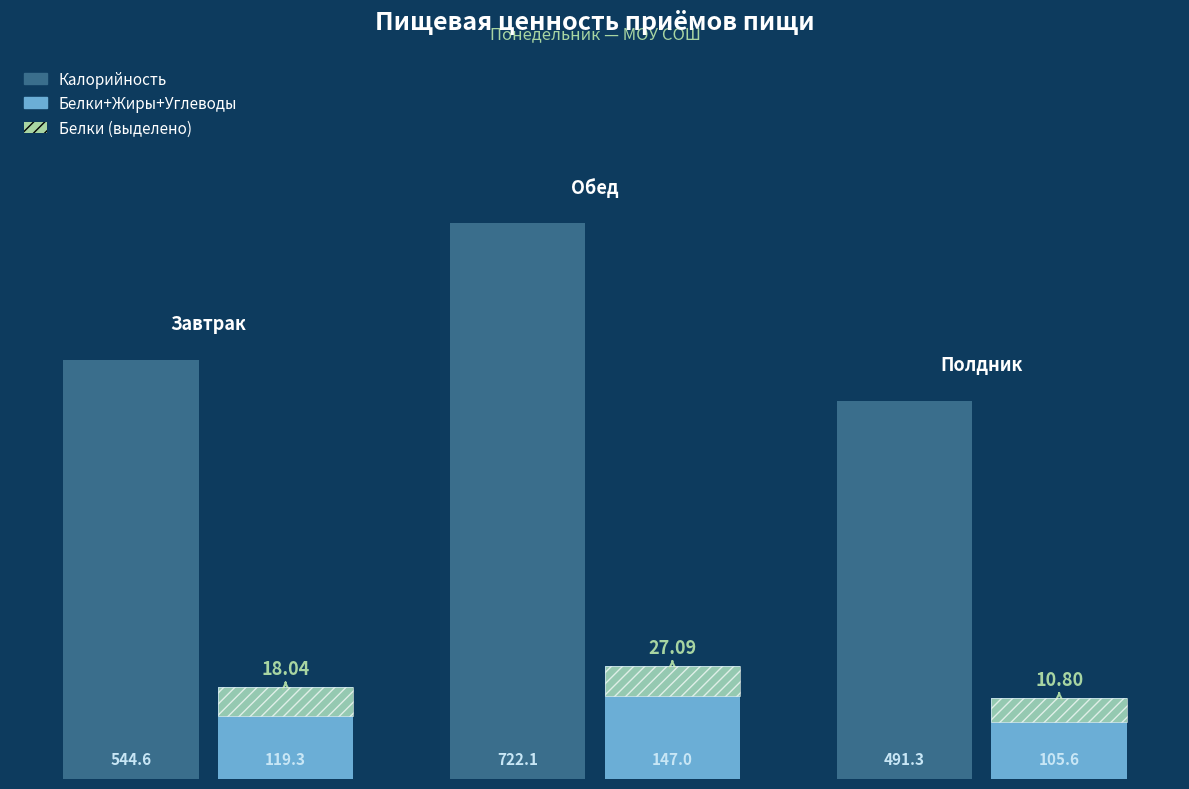

How many categories are shown in the chart?

3